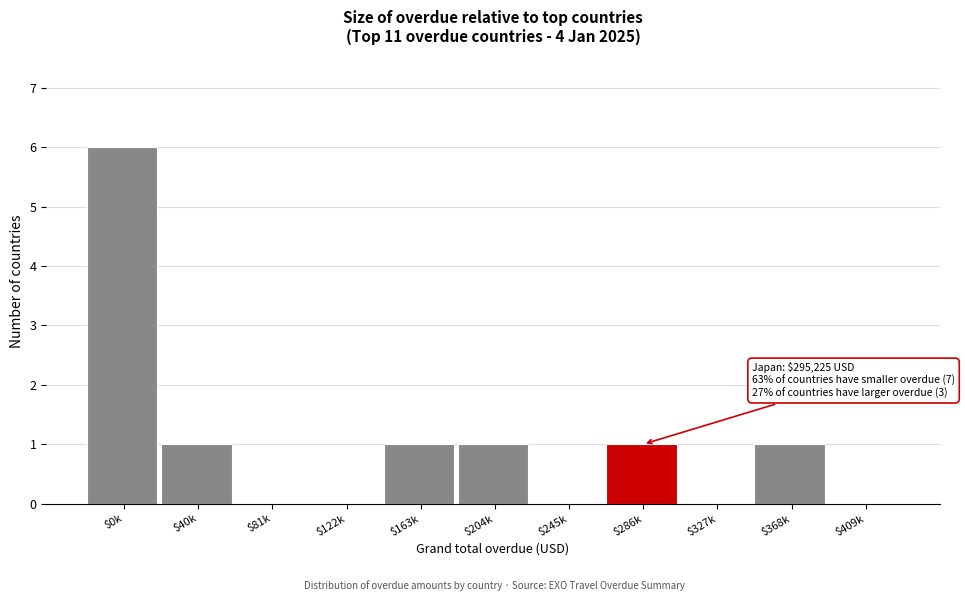

The value at $81k is 0. True or false?

True